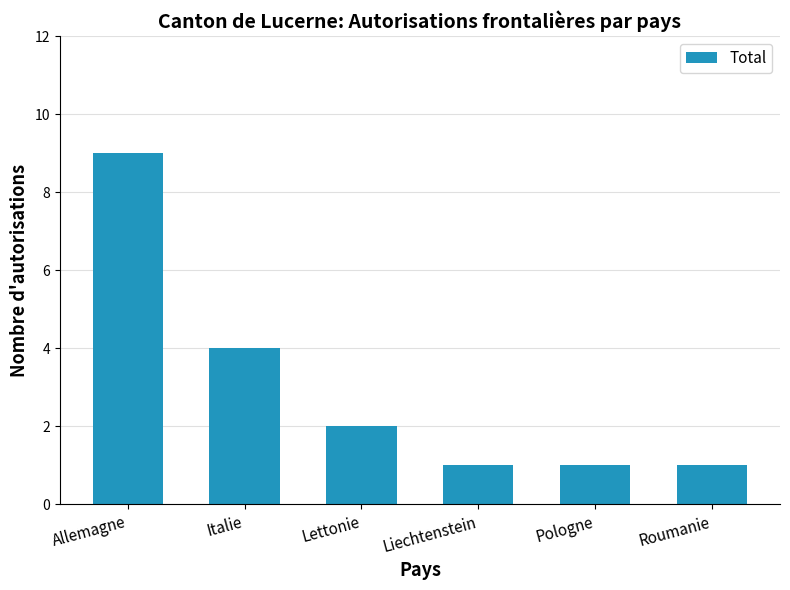

What is the difference between the maximum and minimum values?

8